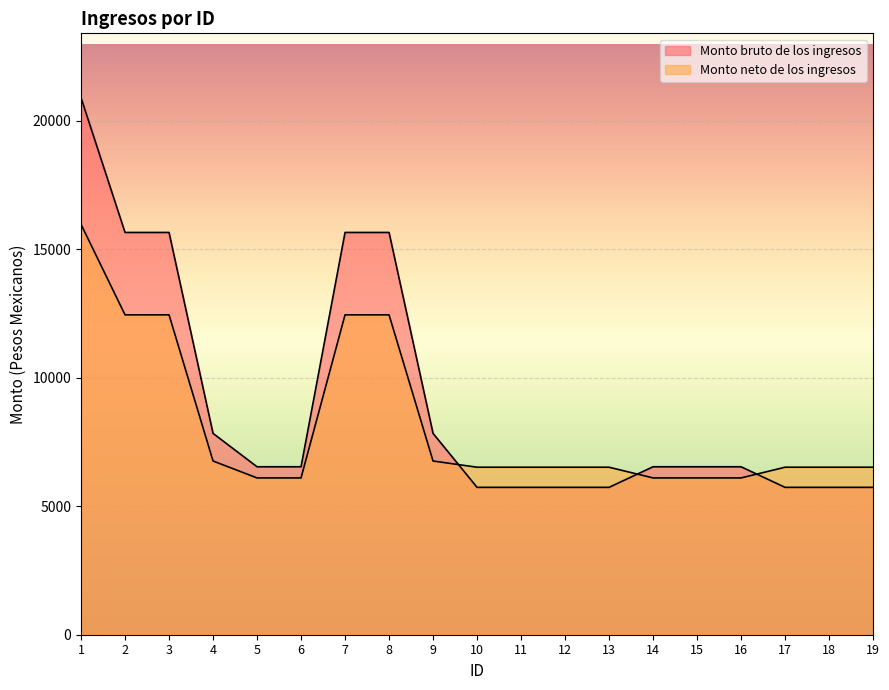

After their last crossing, which series has the higher values: Monto bruto de los ingresos or Monto neto de los ingresos?

Monto neto de los ingresos